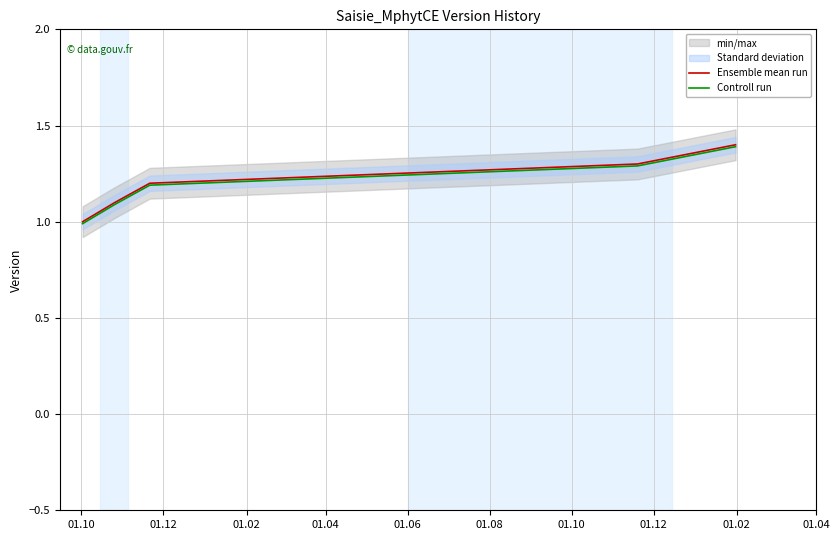

What is the highest value of the Ensemble mean run series?

1.4